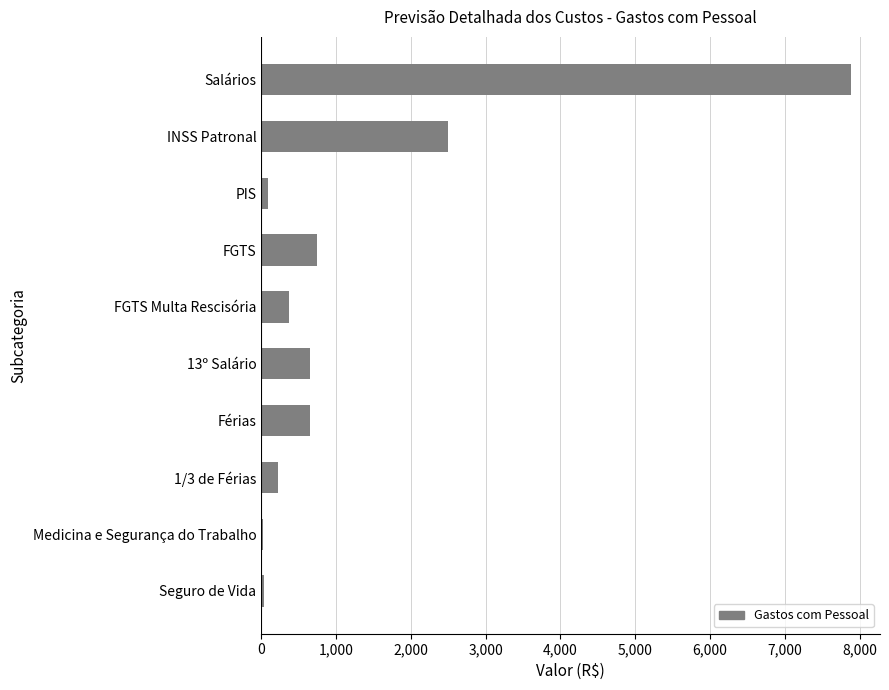

Where is the data nearest to the value 3950?

INSS Patronal